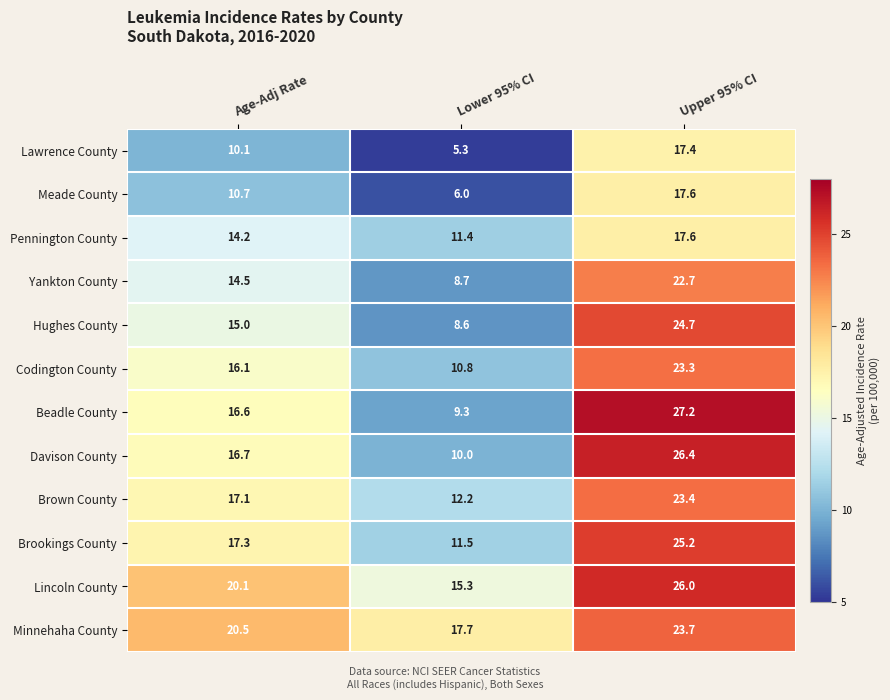

The value of Beadle County at Age-Adj Rate is 16.6. True or false?

True